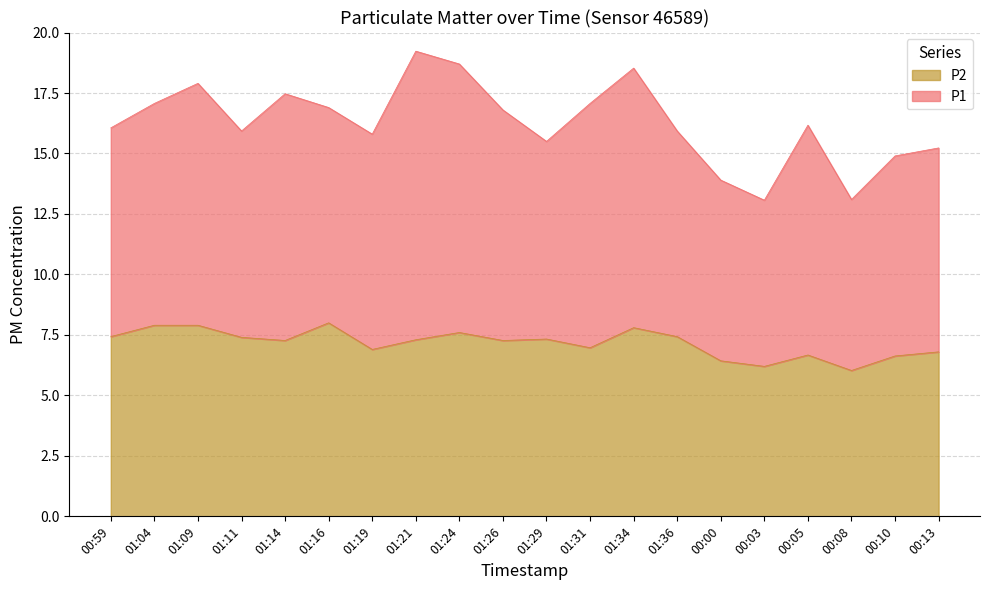

What is the sum of the values at 00:05 and 01:29?

14.0